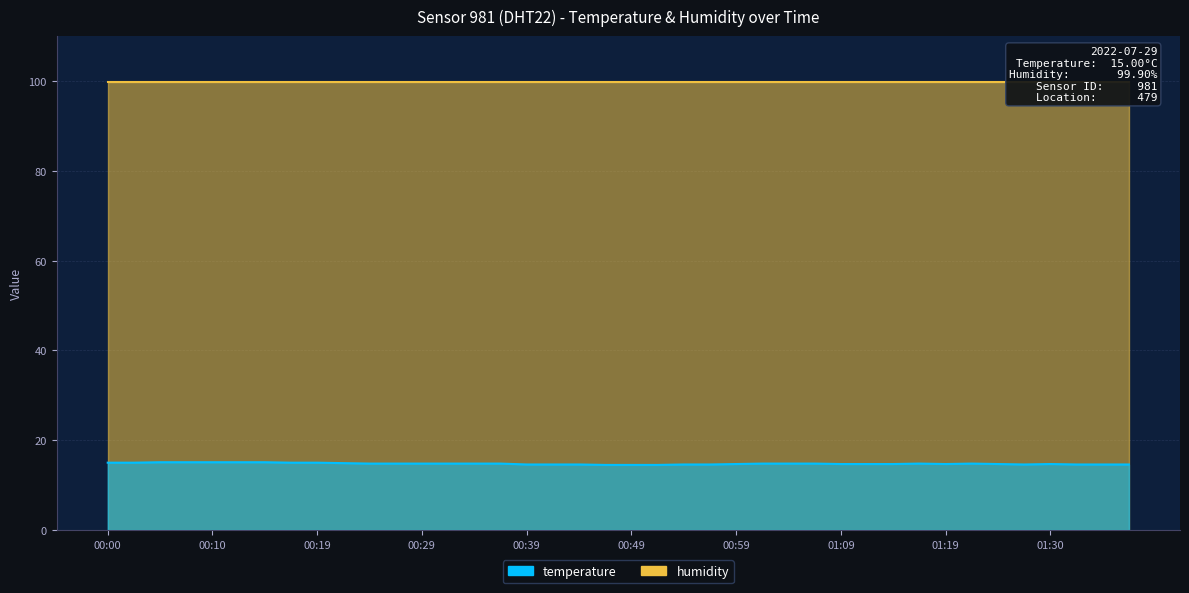

What is the change in value from 00:34 to 01:24?

-0.1